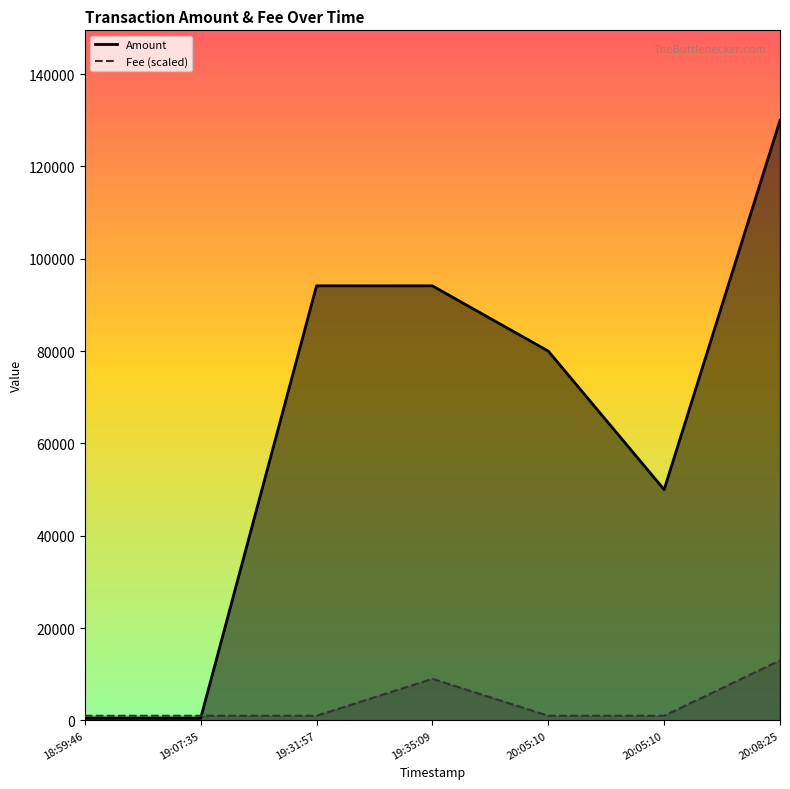

What are all the series names shown in the legend?

Amount, Fee (scaled)